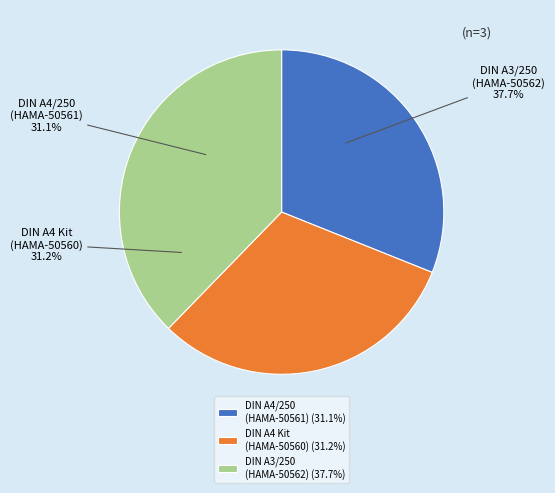

How many slices are in this pie chart?

3